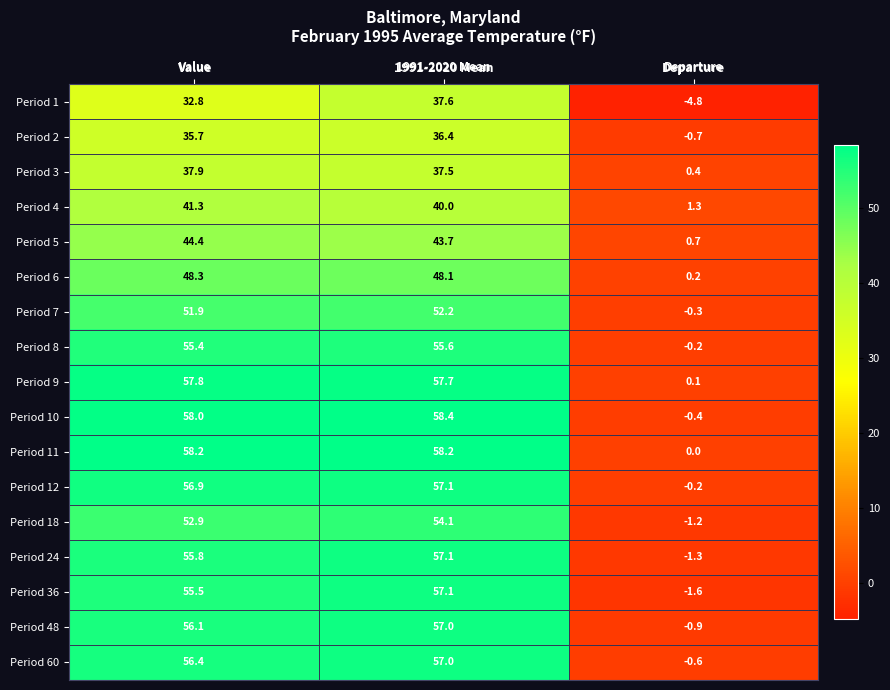

What is the difference between the maximum and minimum values in the Period 24 series?

58.4